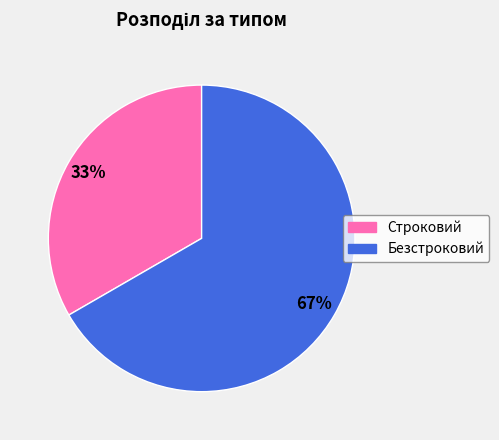

Is the sum of Строковий and Безстроковий greater than half?

Yes